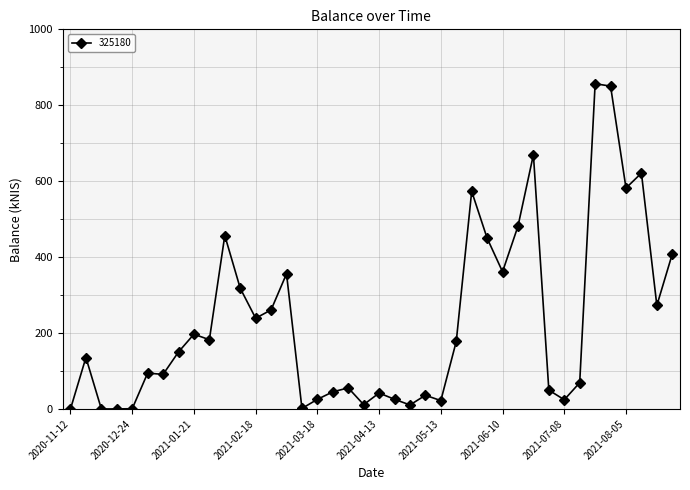

What is the greatest value displayed?

856.7